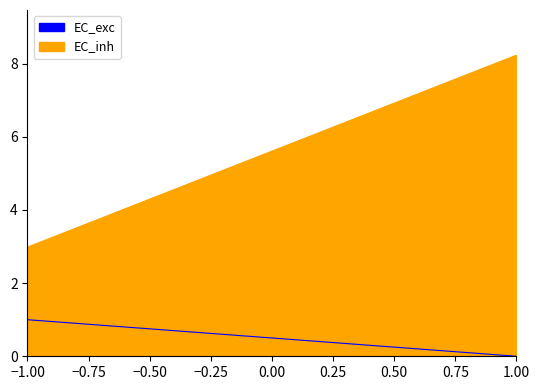

Rank the series by their average value, from lowest to highest.

EC_exc, EC_inh